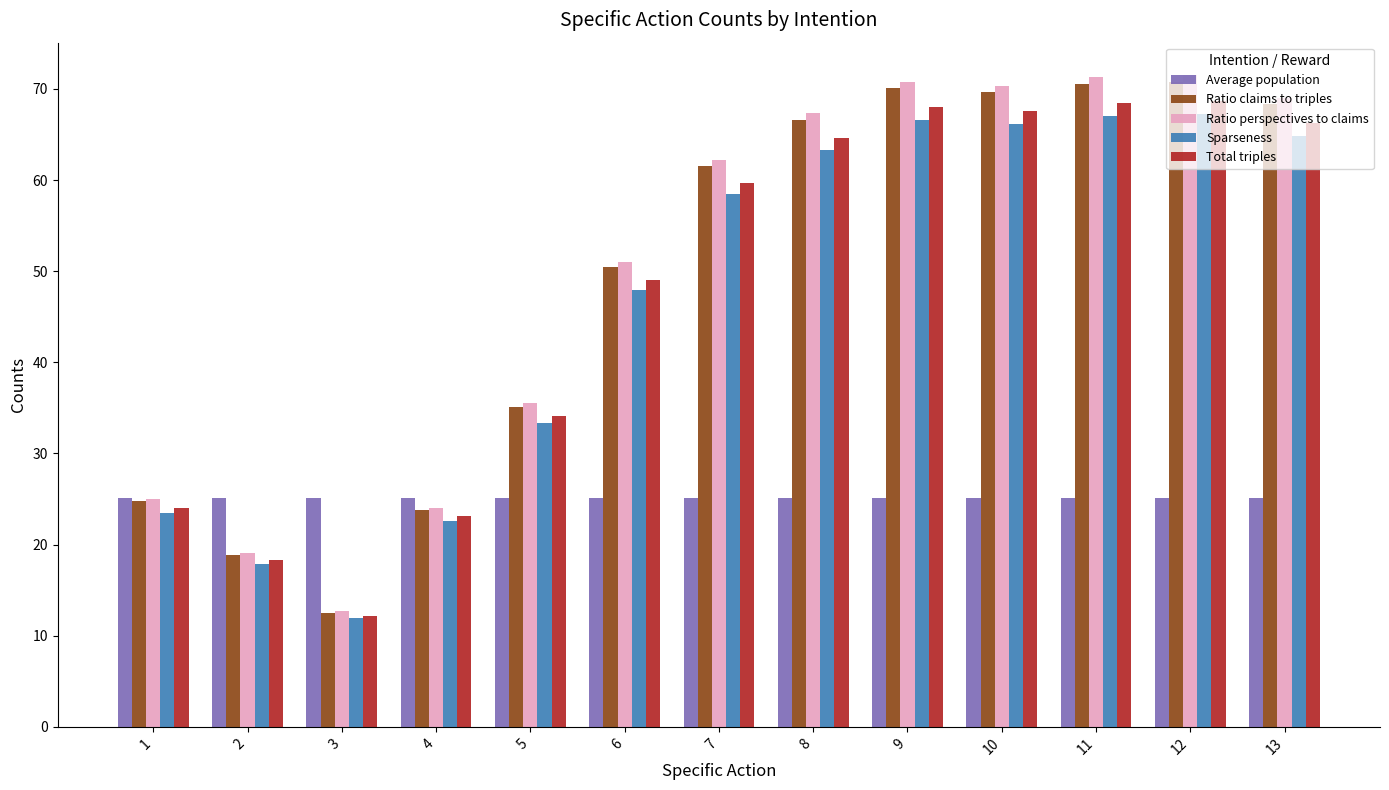

Which series changed the most between 4 and 6?

Ratio perspectives to claims